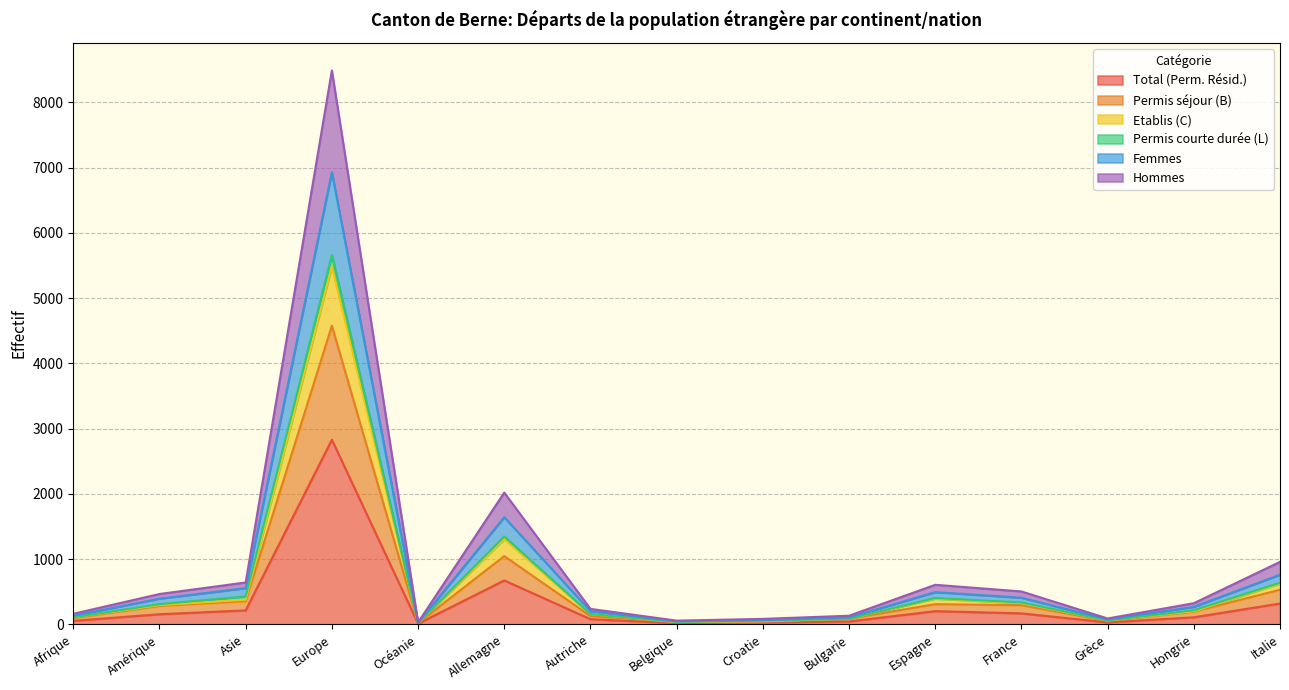

Rank the categories by Etablis (C) value from highest to lowest.

Europe, Allemagne, Italie, Espagne, Asie, France, Amérique, Hongrie, Autriche, Afrique, Bulgarie, Grèce, Croatie, Belgique, Océanie